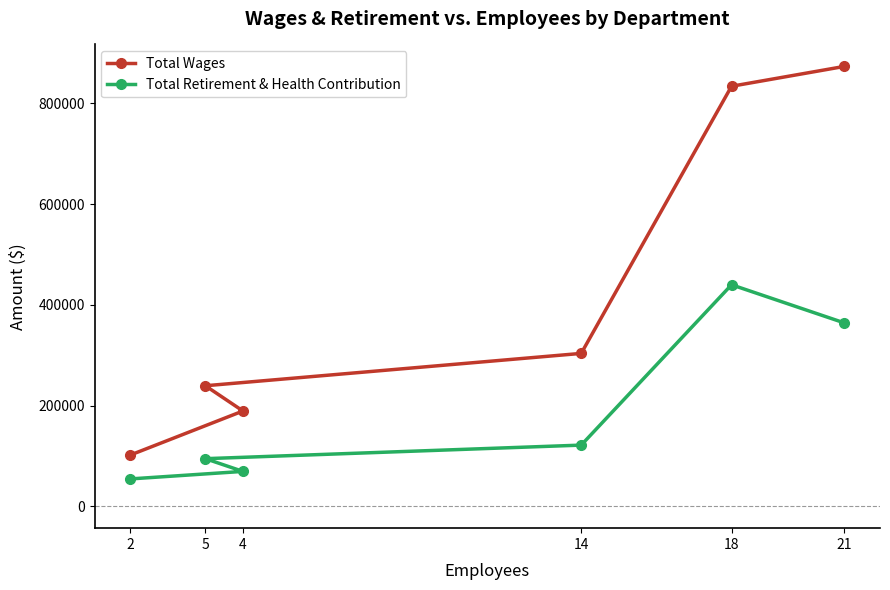

What is the difference between the highest and lowest values at 4?

119989